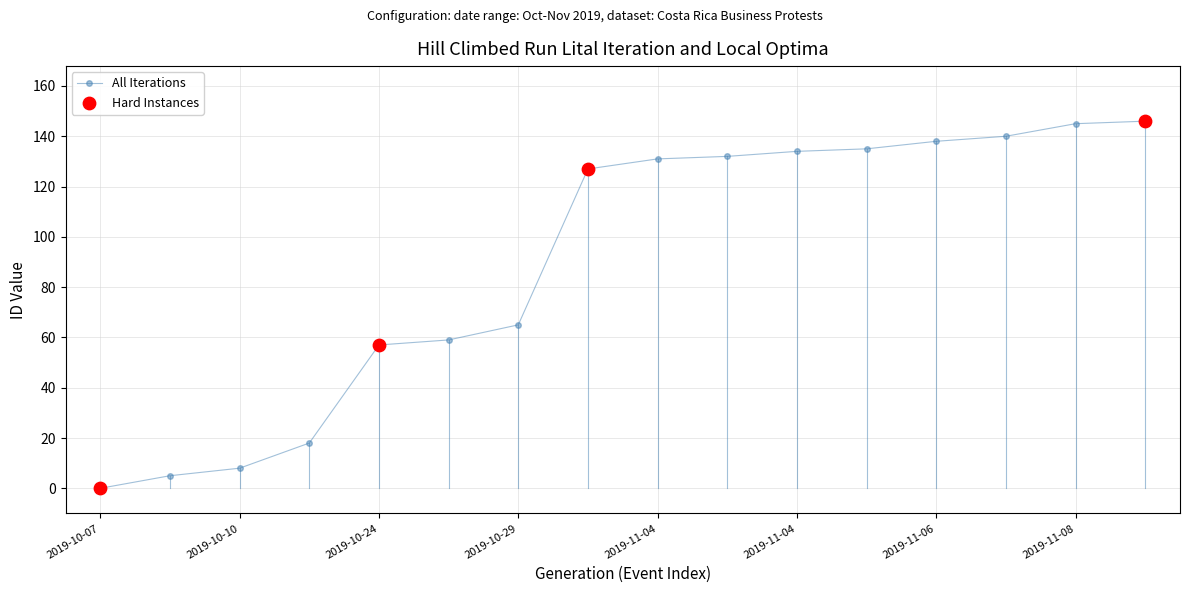

What is the maximum value shown in the chart?

146